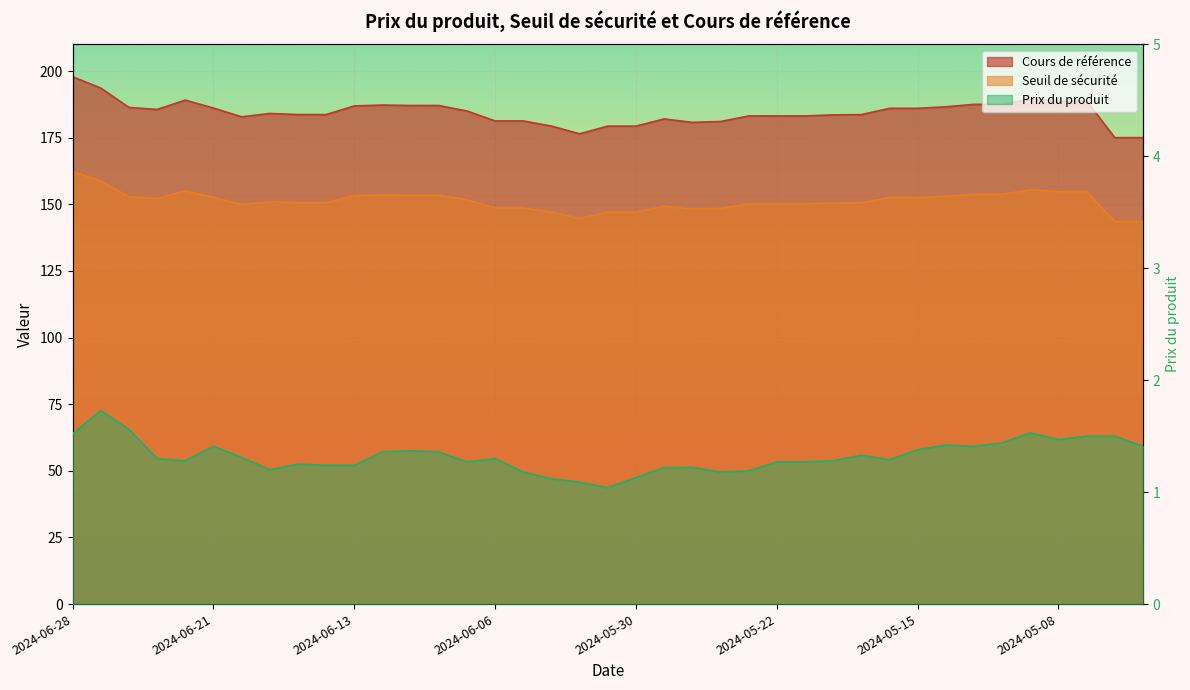

List the labels in order of Prix du produit value, largest first.

2024-06-27, 2024-06-26, 2024-05-09, 2024-06-28, 2024-05-07, 2024-05-06, 2024-05-08, 2024-05-10, 2024-05-14, 2024-06-21, 2024-05-13, 2024-05-03, 2024-05-15, 2024-06-11, 2024-06-12, 2024-06-10, 2024-05-17, 2024-06-20, 2024-06-25, 2024-06-06, 2024-05-16, 2024-06-24, 2024-05-20, 2024-06-07, 2024-05-22, 2024-05-21, 2024-06-17, 2024-06-14, 2024-06-13, 2024-05-29, 2024-05-28, 2024-06-18, 2024-05-23, 2024-06-05, 2024-05-24, 2024-05-30, 2024-06-04, 2024-06-03, 2024-05-31